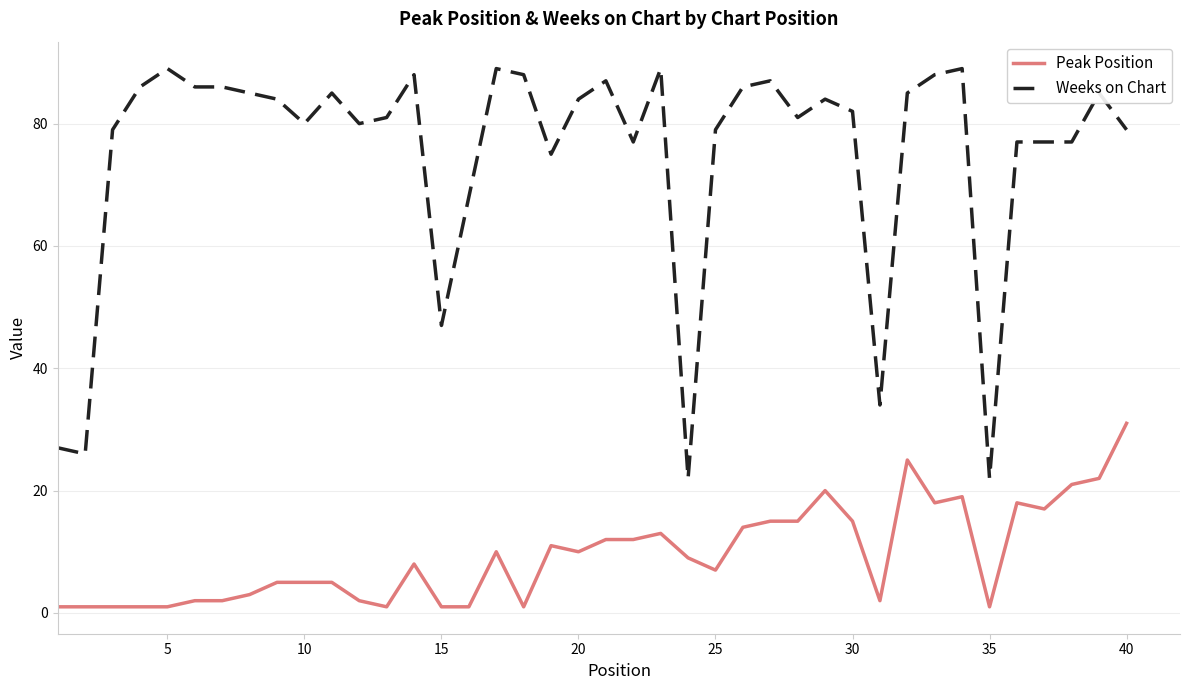

List the series in order of their peak value, highest first.

Weeks on Chart, Peak Position